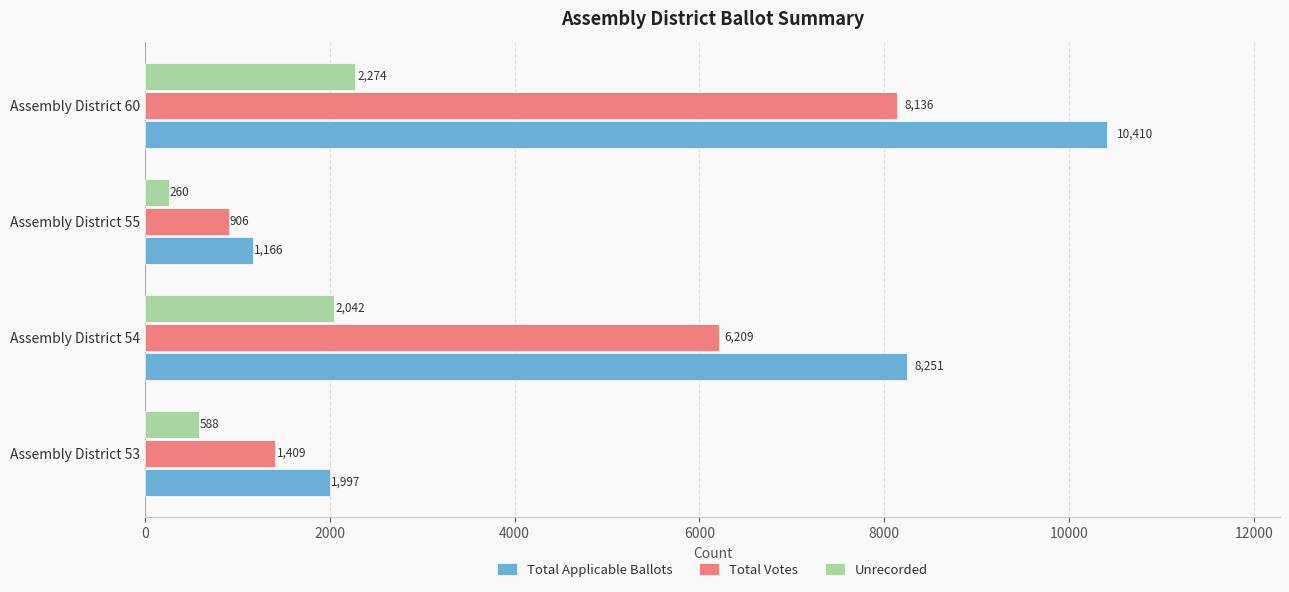

The Total Applicable Ballots series shows 4239 at Assembly District 60. True or false?

False